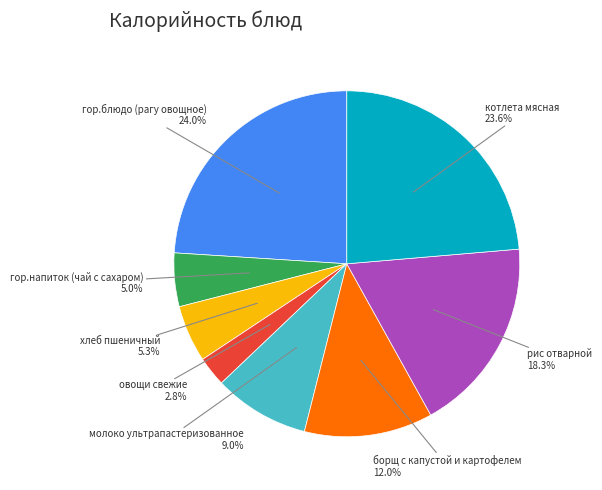

What is the smallest slice in the pie chart?

овощи свежие